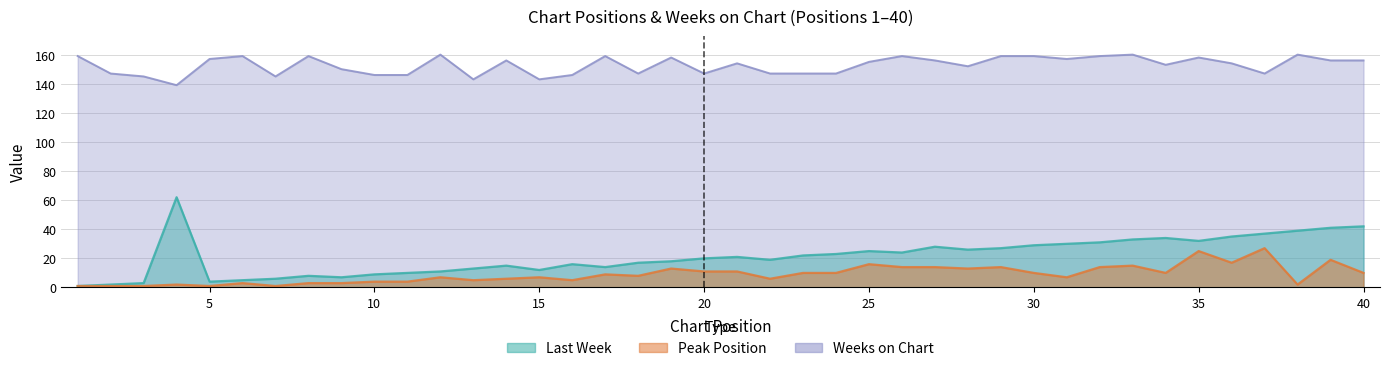

Reading left to right, transcribe all the data shown in this chart.

Last Week: 1	2	3	62	4	5	6	8	7	9	10	11	13	15	12	16	14	17	18	20	21	19	22	23	25	24	28	26	27	29	30	31	33	34	32	35	37	39	41	42
Peak Position: 1	1	1	2	1	3	1	3	3	4	4	7	5	6	7	5	9	8	13	11	11	6	10	10	16	14	14	13	14	10	7	14	15	10	25	17	27	2	19	10
Weeks on Chart: 159	147	145	139	157	159	145	159	150	146	146	160	143	156	143	146	159	147	158	147	154	147	147	147	155	159	156	152	159	159	157	159	160	153	158	154	147	160	156	156